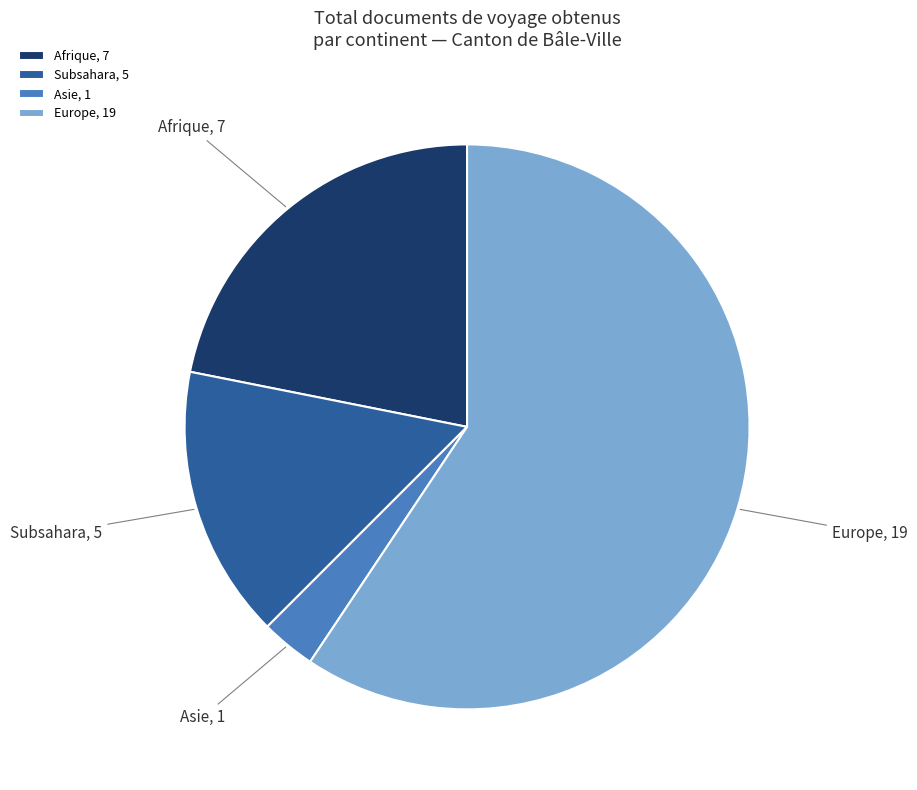

Which has a higher value, Europe or Asie?

Europe